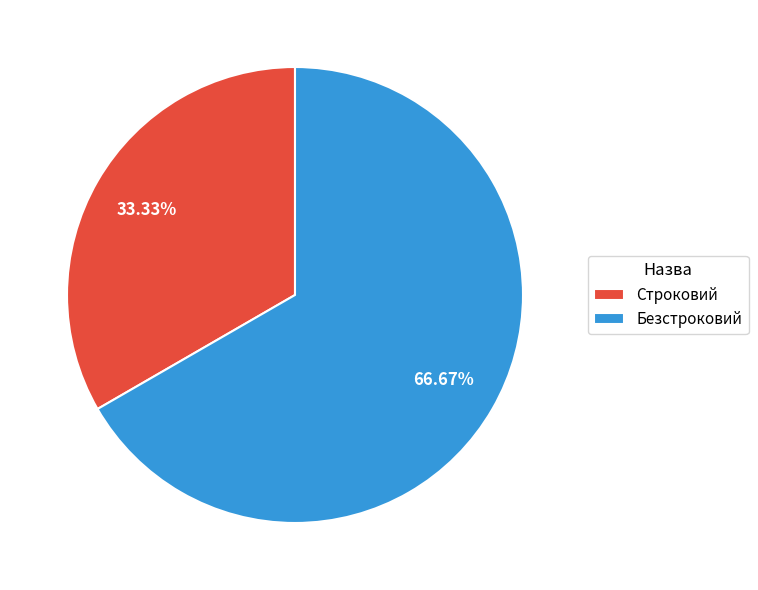

What percentage is the Строковий slice, to the nearest percent?

33%